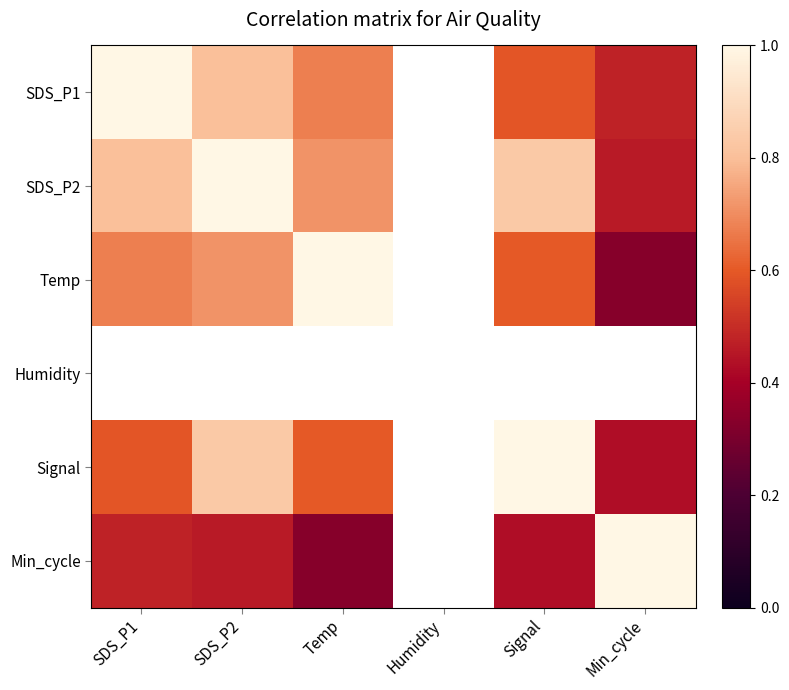

Between SDS_P2 and Humidity, which is larger?

Humidity